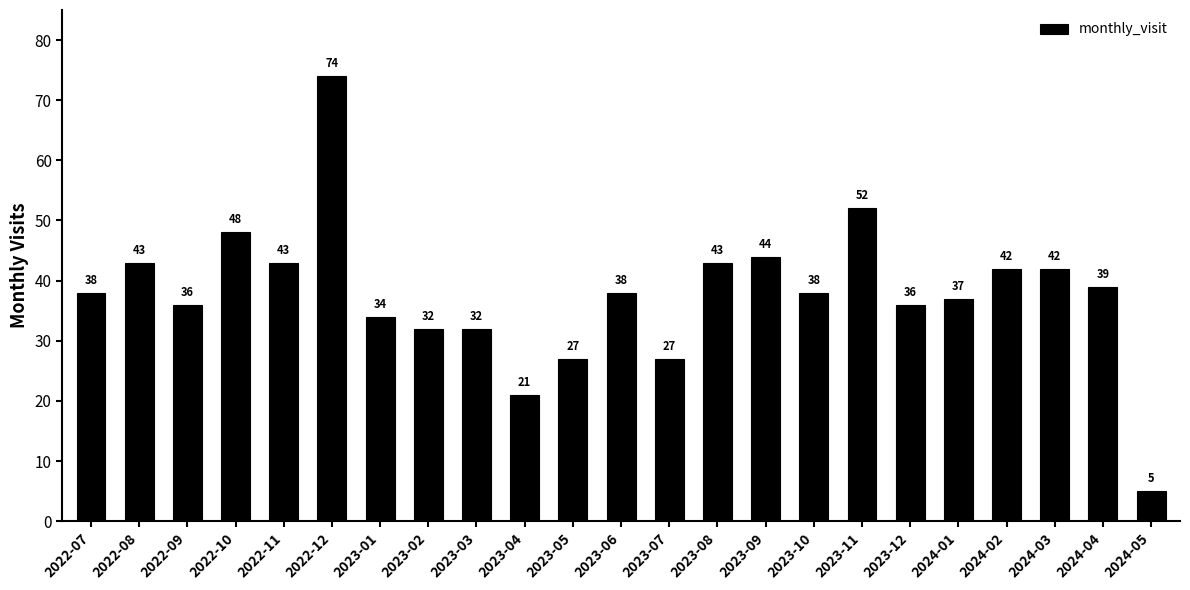

Does the chart contain any negative values?

No